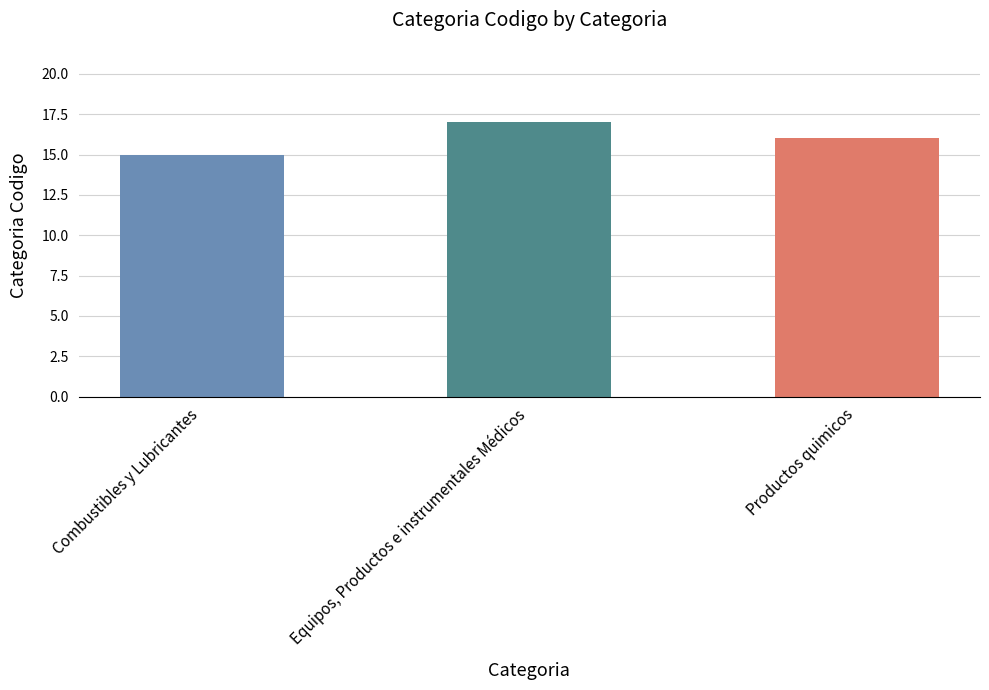

Count the number of data series in this chart.

1